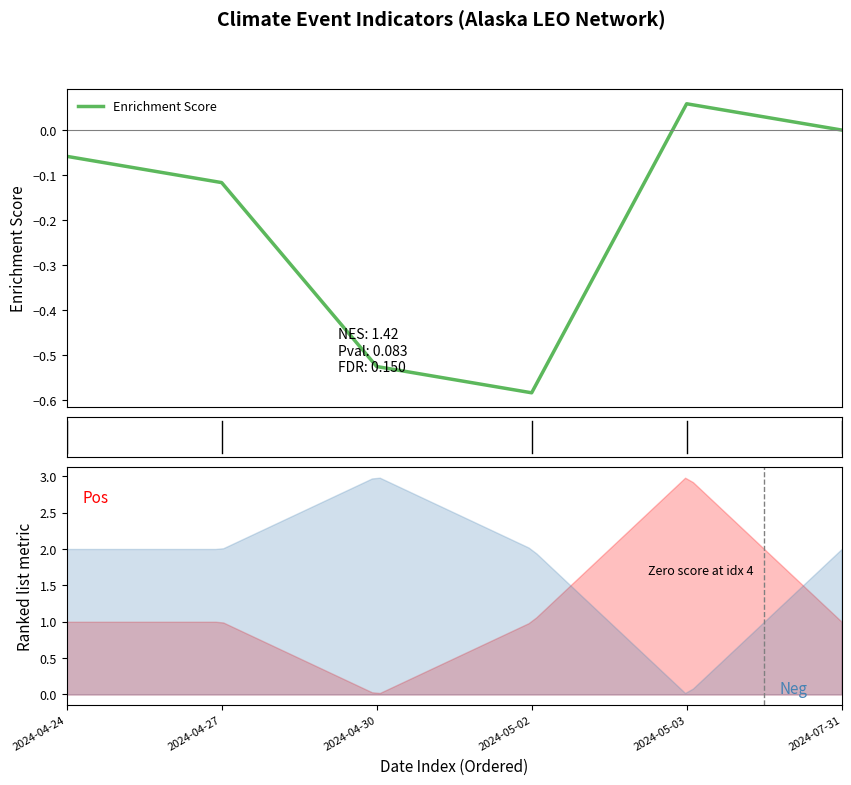

Count the number of values greater than 0.

1